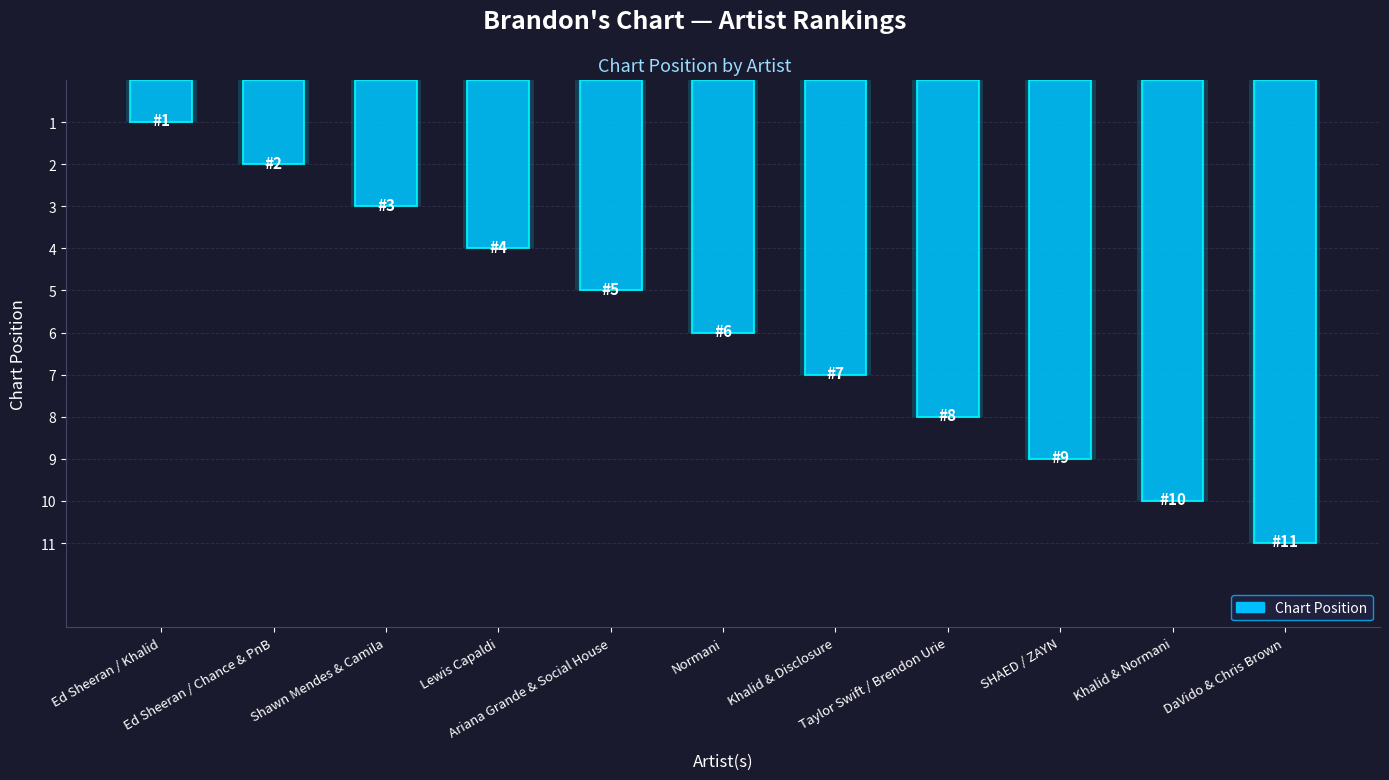

What is the sum of all values?

66